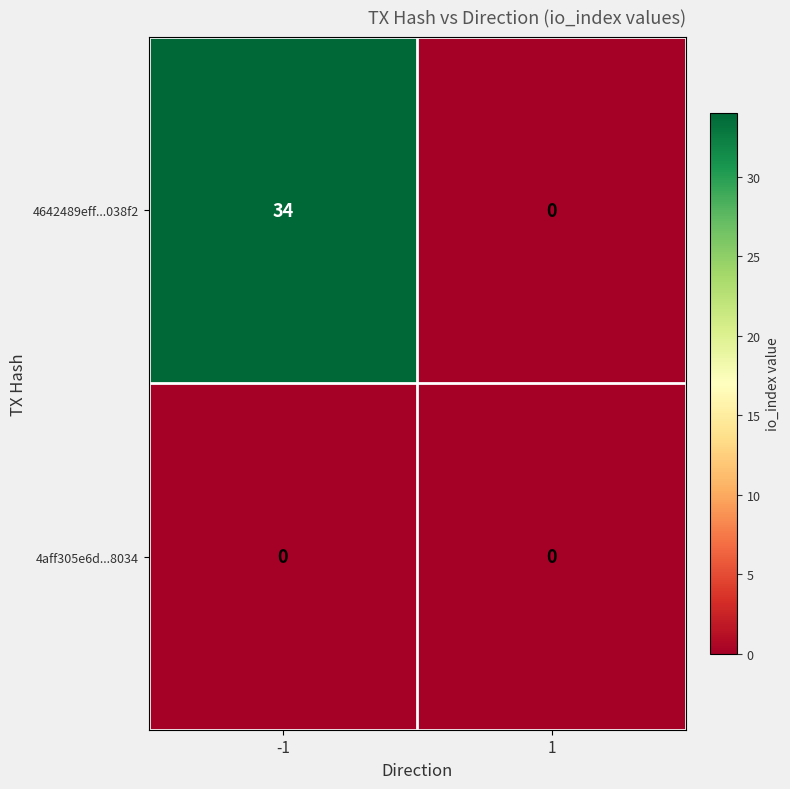

What is the spread (max minus min) of values at -1?

34